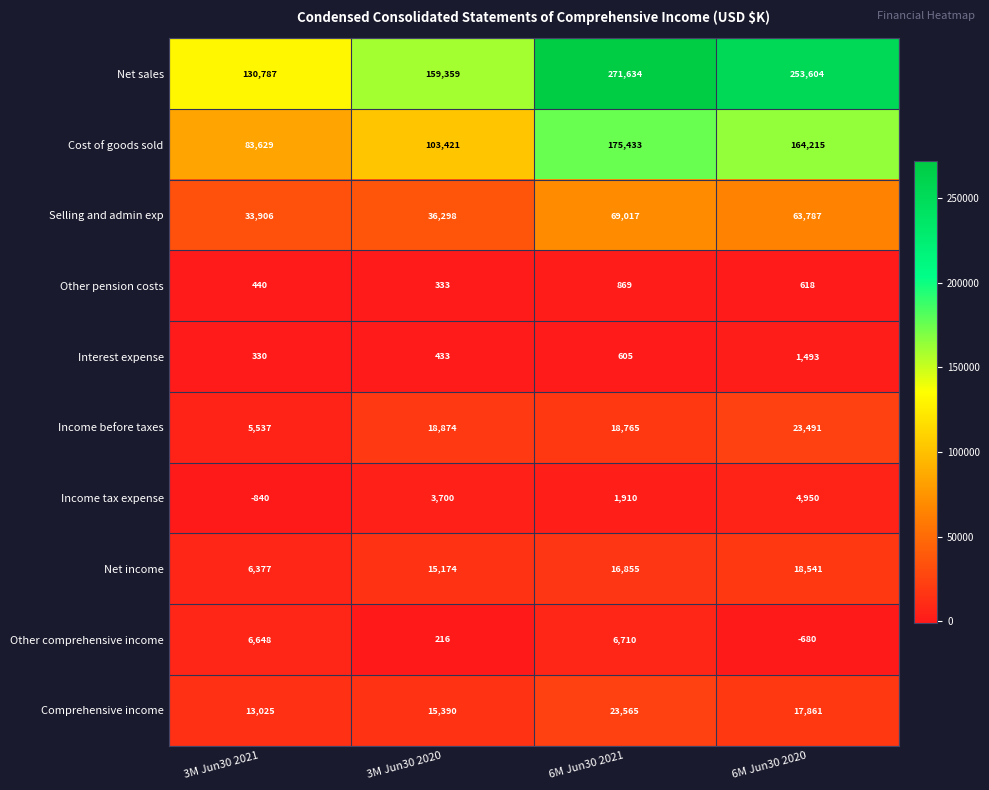

At which label is Other pension costs closest to 601?

6M Jun30 2020